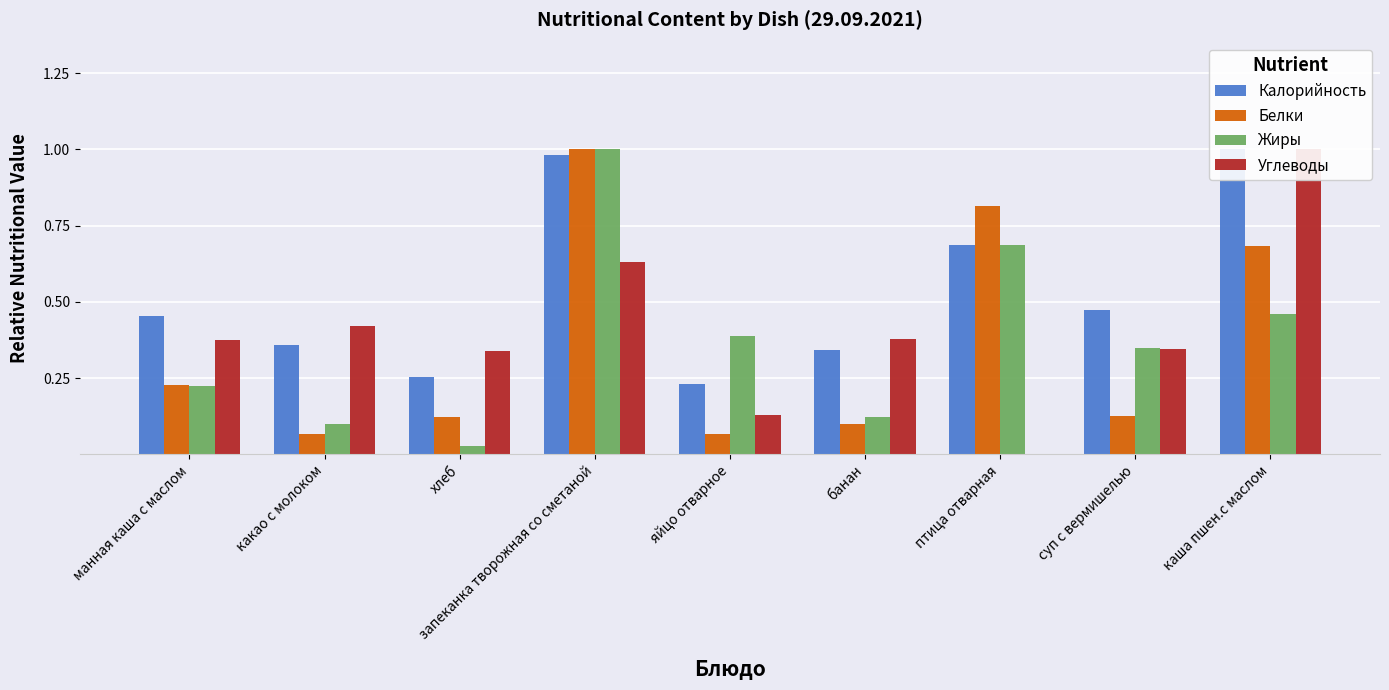

Reading left to right, extract all data points from this chart.

Калорийность: 0.5	0.4	0.3	1.0	0.2	0.3	0.7	0.5	1.0
Белки: 0.2	0.1	0.1	1.0	0.1	0.1	0.8	0.1	0.7
Жиры: 0.2	0.1	0.0	1.0	0.4	0.1	0.7	0.3	0.5
Углеводы: 0.4	0.4	0.3	0.6	0.1	0.4	0.0	0.3	1.0